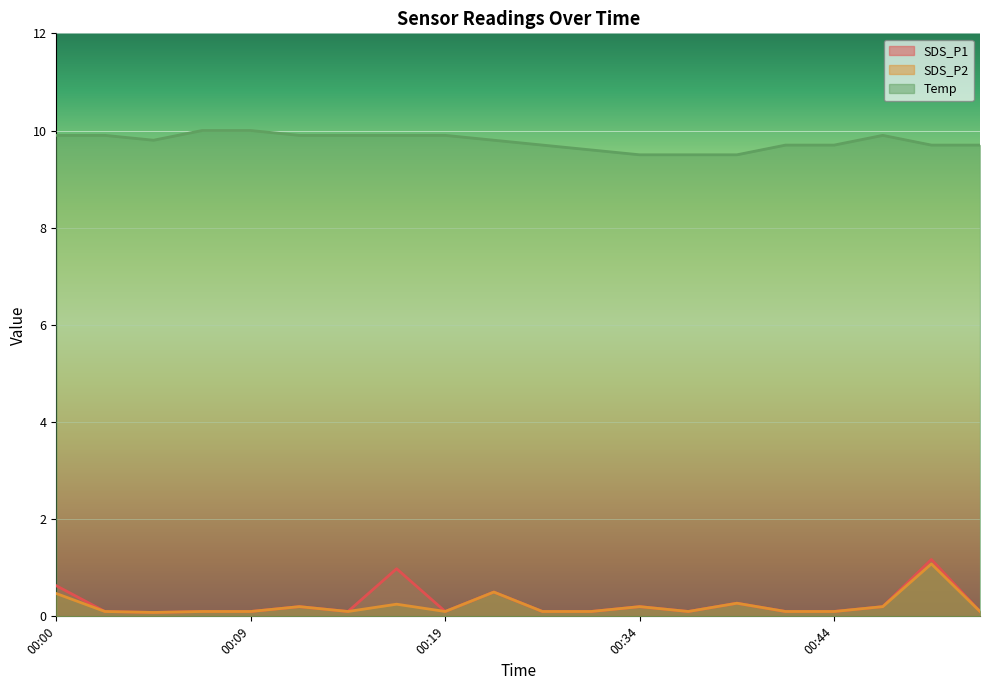

What is the sum of the SDS_P2 values at 00:44 and 00:47?

0.3